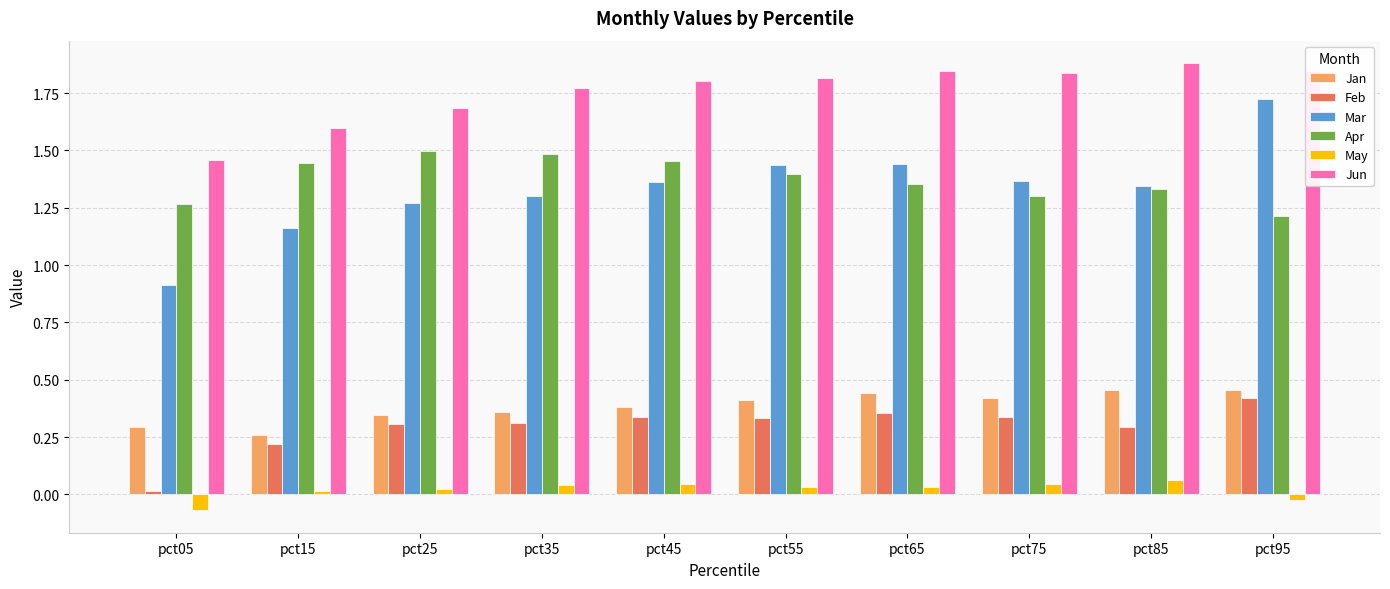

Which category has the highest value in the Mar series?

pct95